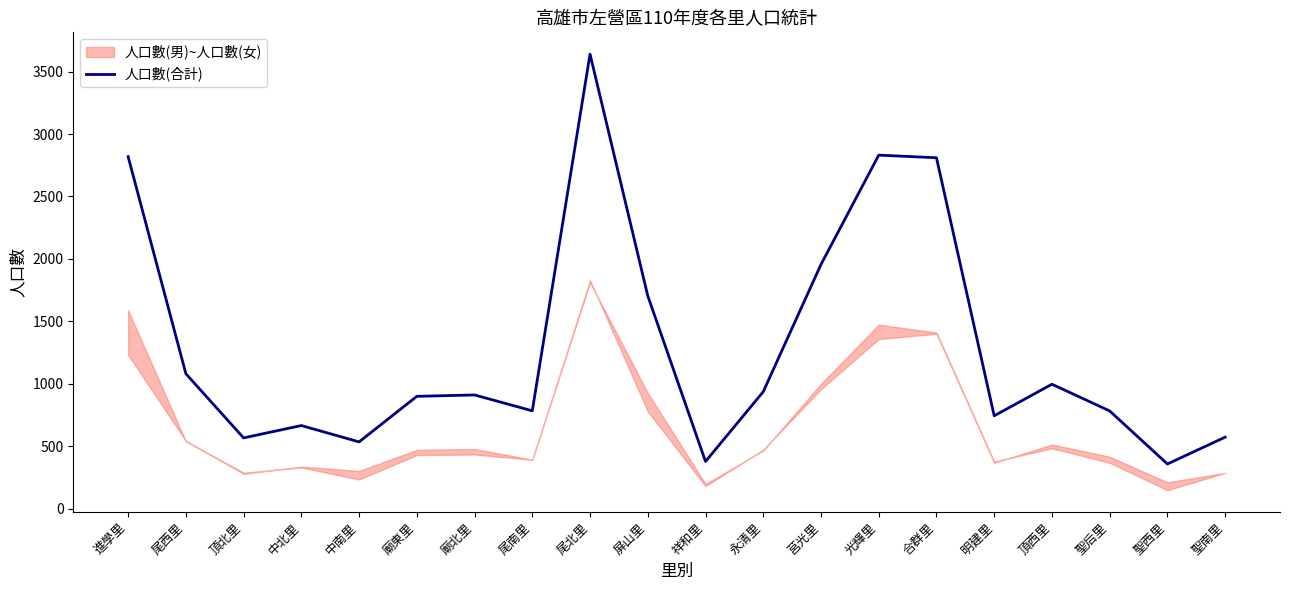

What is the ratio of the value at 祥和里 to the value at 尾南里?

0.5